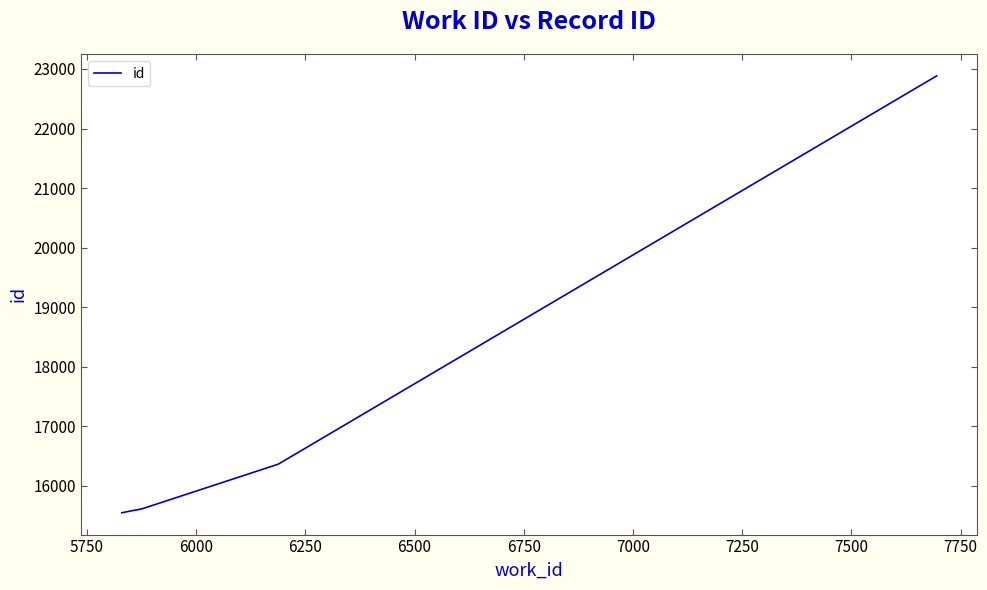

What is the greatest value displayed?

22884